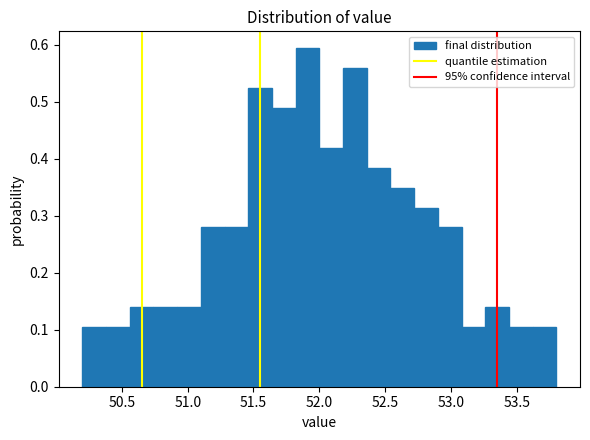

Read against the x-axis, roughly where is the centre of the tallest bar?

51.90